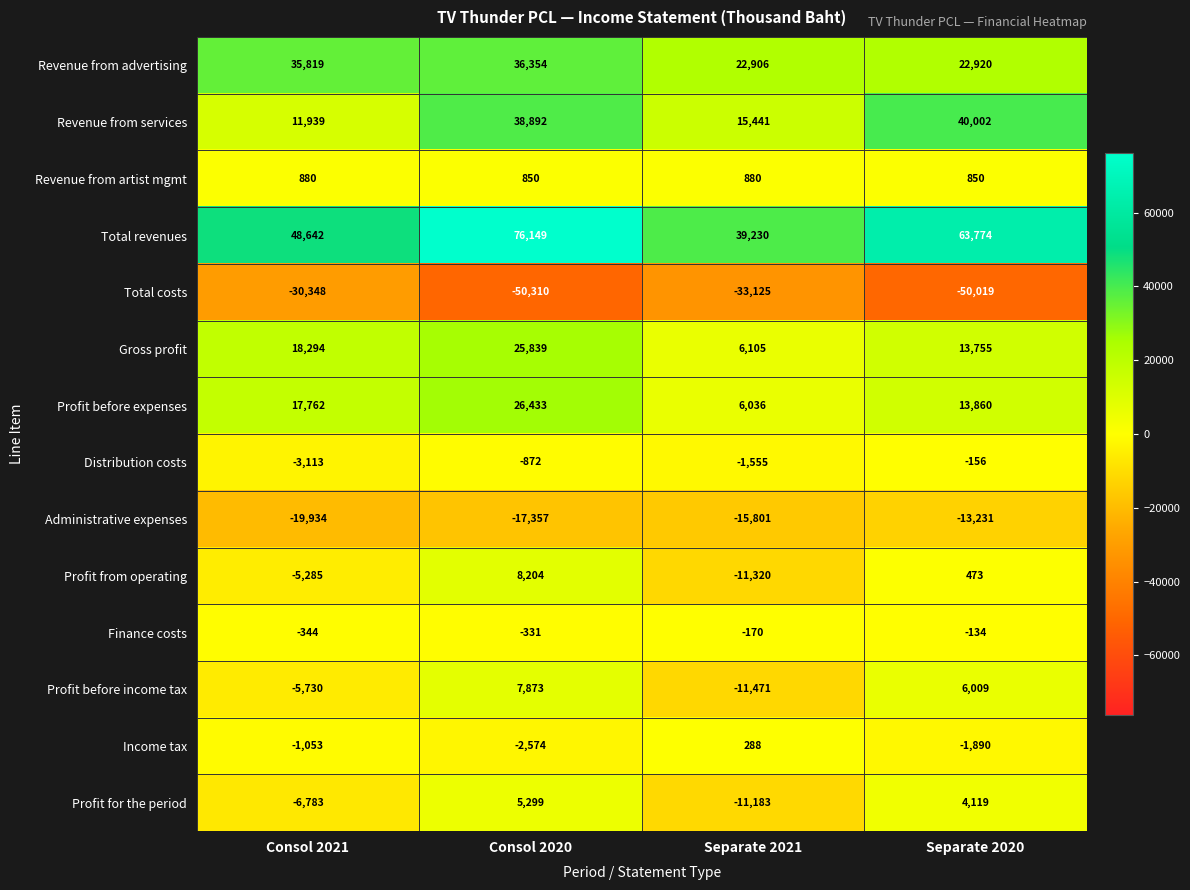

Which category has the lowest value in the Profit from operating series?

Separate 2021